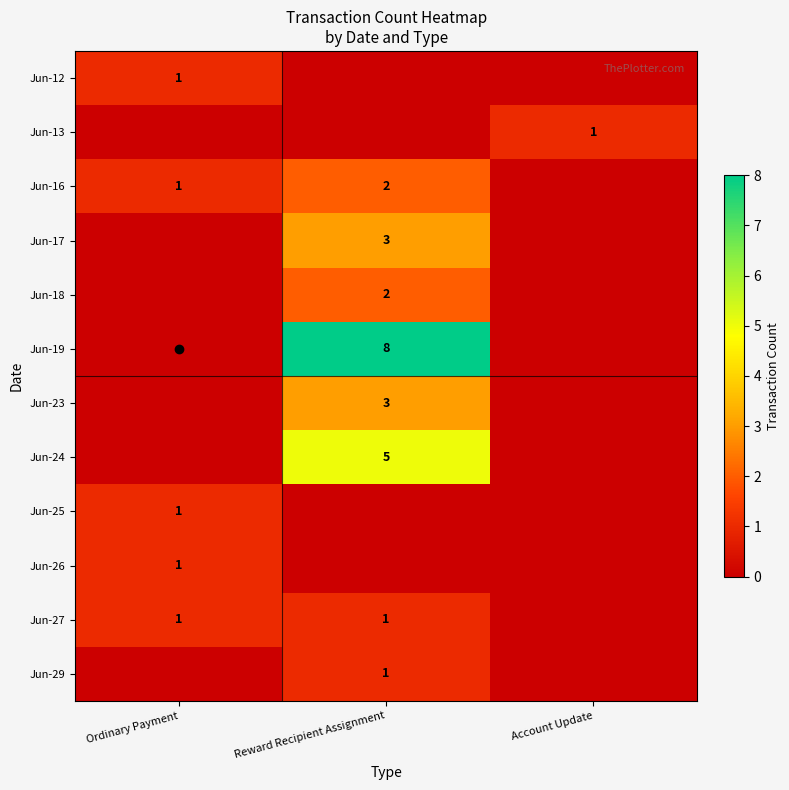

Is the value of Jun-25 at Ordinary Payment greater than the value of Jun-18 at Reward Recipient Assignment?

No